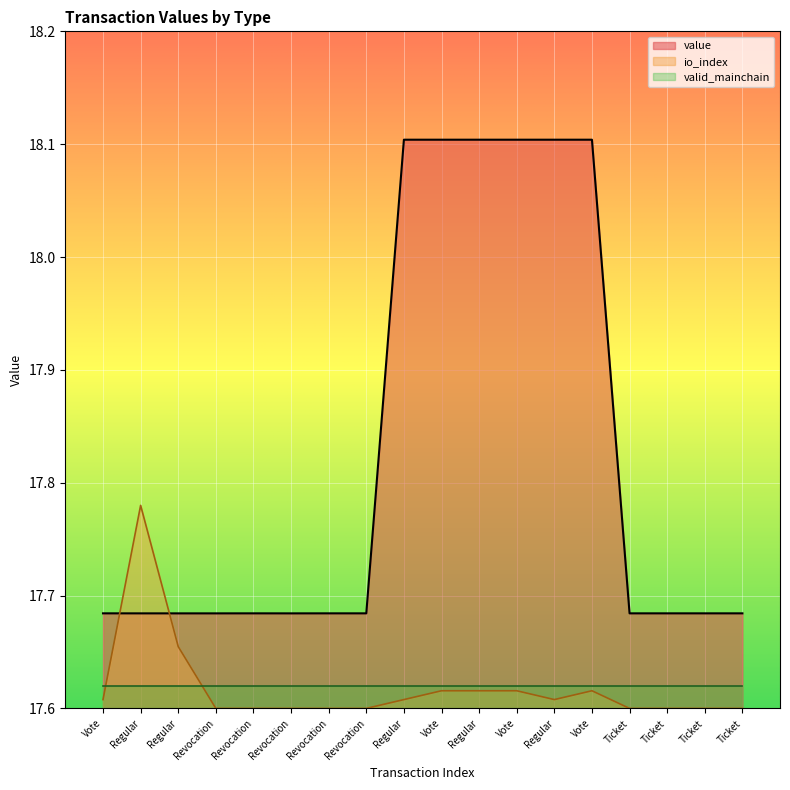

Does the chart display data point markers on the line(s)?

No